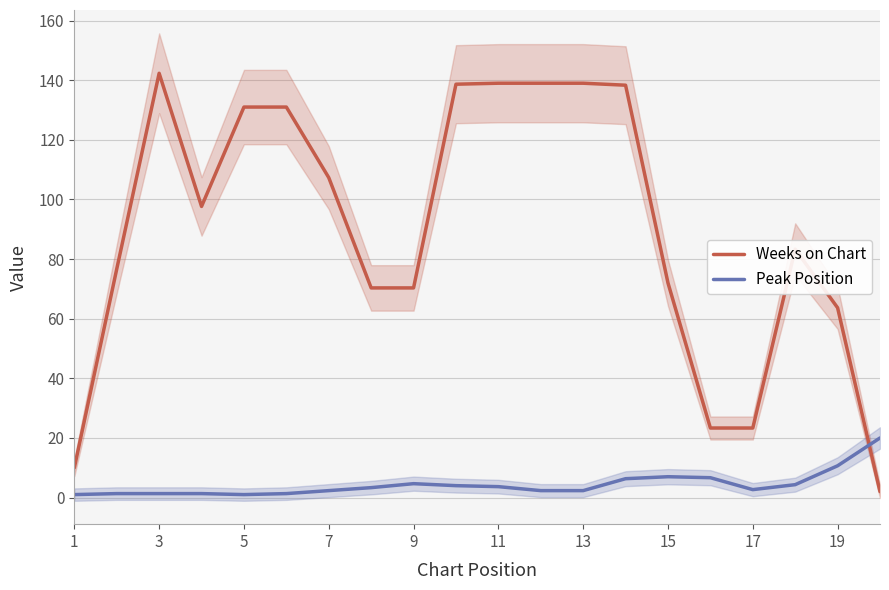

What are all the series names shown in the legend?

Weeks on Chart, Peak Position